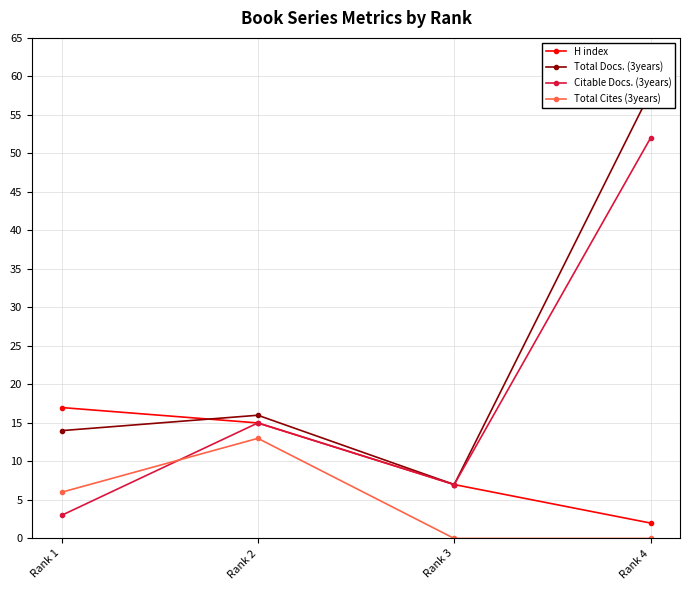

Is this an area chart (filled region under the line)?

No